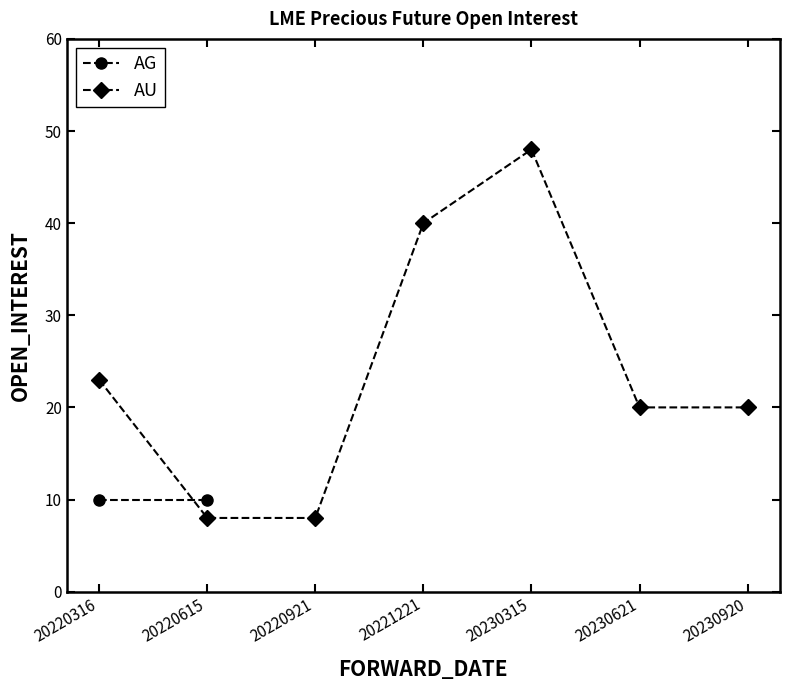

At which category does the chart reach its minimum across all series?

20220615